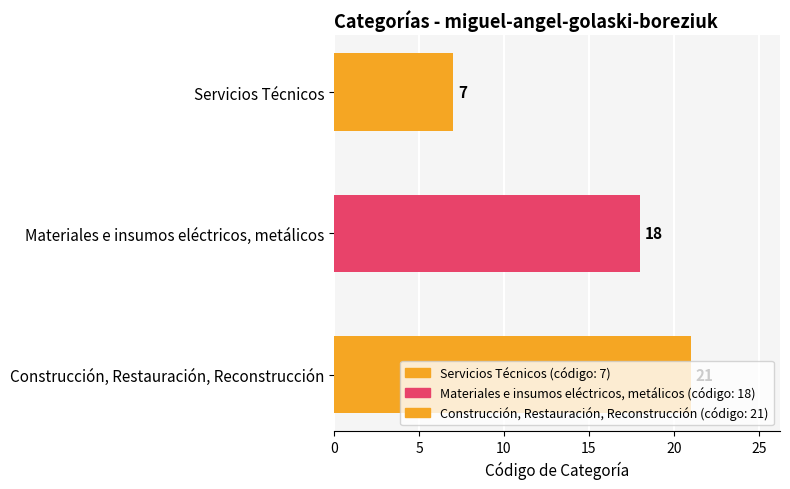

Which has a higher value, Servicios Técnicos or Construcción, Restauración, Reconstrucción?

Construcción, Restauración, Reconstrucción